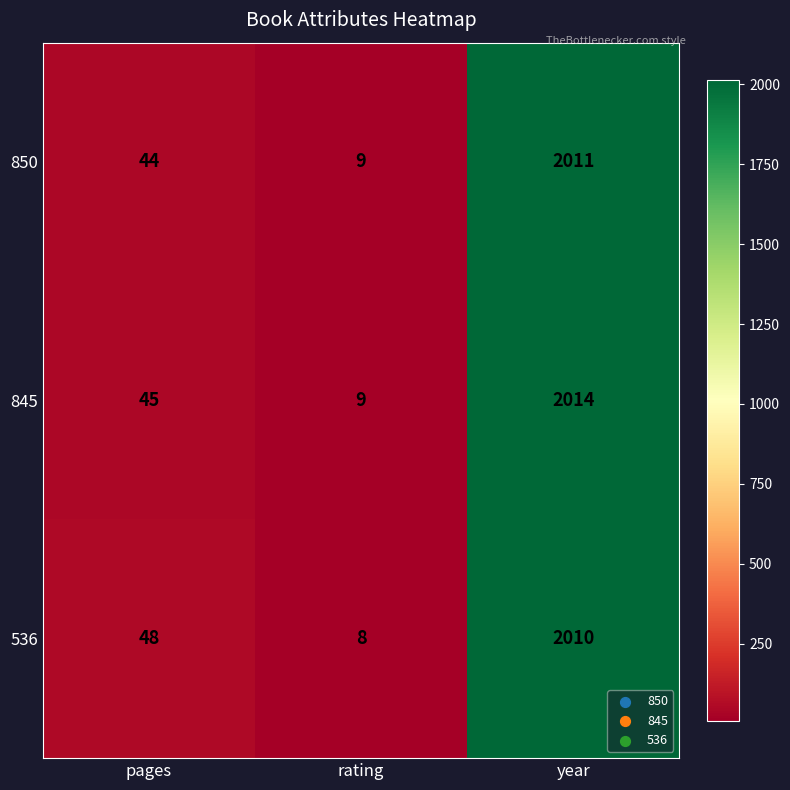

What is the difference between the highest and lowest values at year?

4